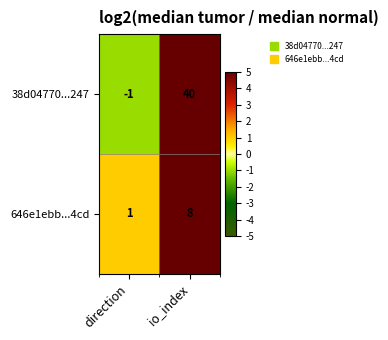

Rank the series at io_index from lowest to highest value.

646e1ebb...4cd, 38d04770...247